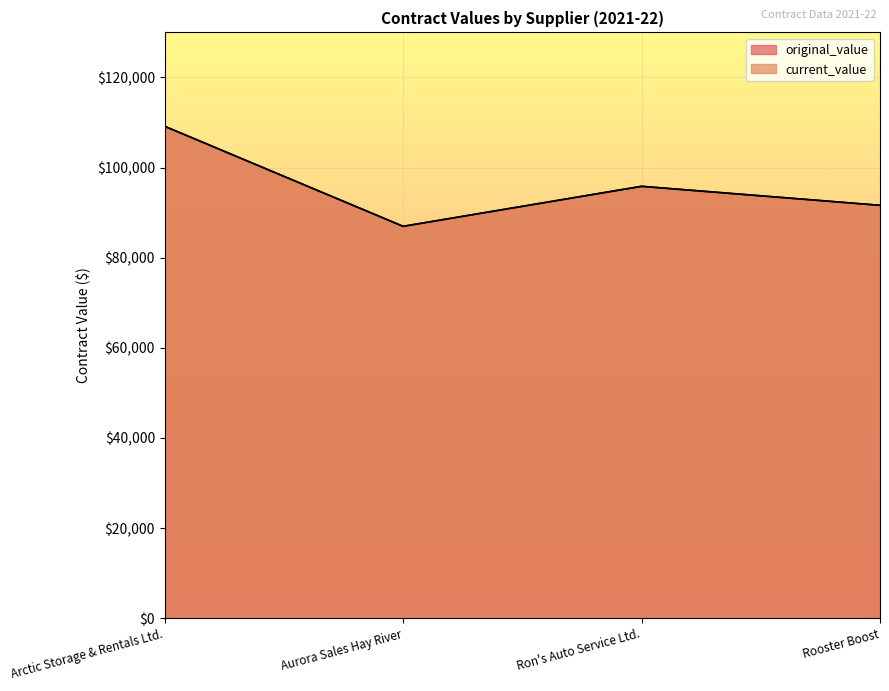

True or false: original_value and current_value intersect in this chart.

False